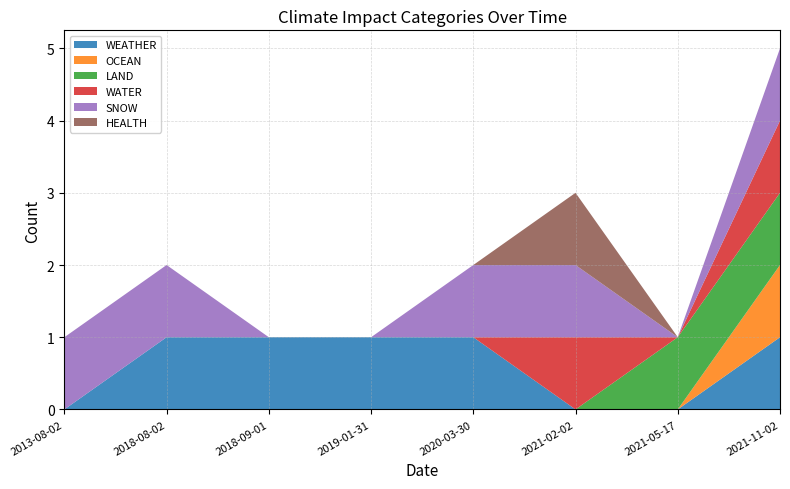

Reading left to right, extract all data points from this chart.

WEATHER: 2013-08-02=0	2018-08-02=1	2018-09-01=1	2019-01-31=1	2020-03-30=1	2021-02-02=0	2021-05-17=0	2021-11-02=1
OCEAN: 2013-08-02=0	2018-08-02=0	2018-09-01=0	2019-01-31=0	2020-03-30=0	2021-02-02=0	2021-05-17=0	2021-11-02=1
LAND: 2013-08-02=0	2018-08-02=0	2018-09-01=0	2019-01-31=0	2020-03-30=0	2021-02-02=0	2021-05-17=1	2021-11-02=1
WATER: 2013-08-02=0	2018-08-02=0	2018-09-01=0	2019-01-31=0	2020-03-30=0	2021-02-02=1	2021-05-17=0	2021-11-02=1
SNOW: 2013-08-02=1	2018-08-02=1	2018-09-01=0	2019-01-31=0	2020-03-30=1	2021-02-02=1	2021-05-17=0	2021-11-02=1
HEALTH: 2013-08-02=0	2018-08-02=0	2018-09-01=0	2019-01-31=0	2020-03-30=0	2021-02-02=1	2021-05-17=0	2021-11-02=0